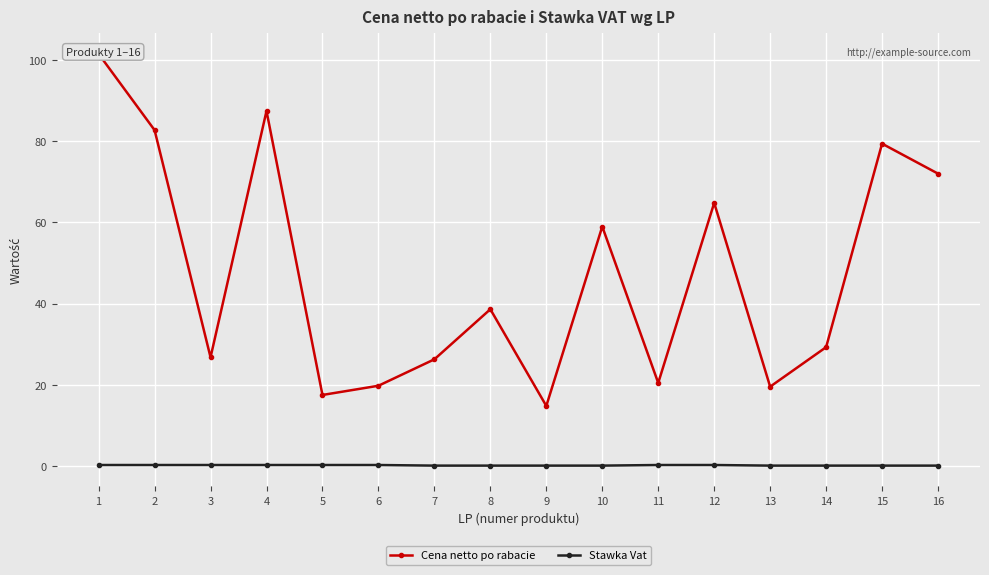

Rank the series at 8 from highest to lowest value.

Cena netto po rabacie, Stawka Vat